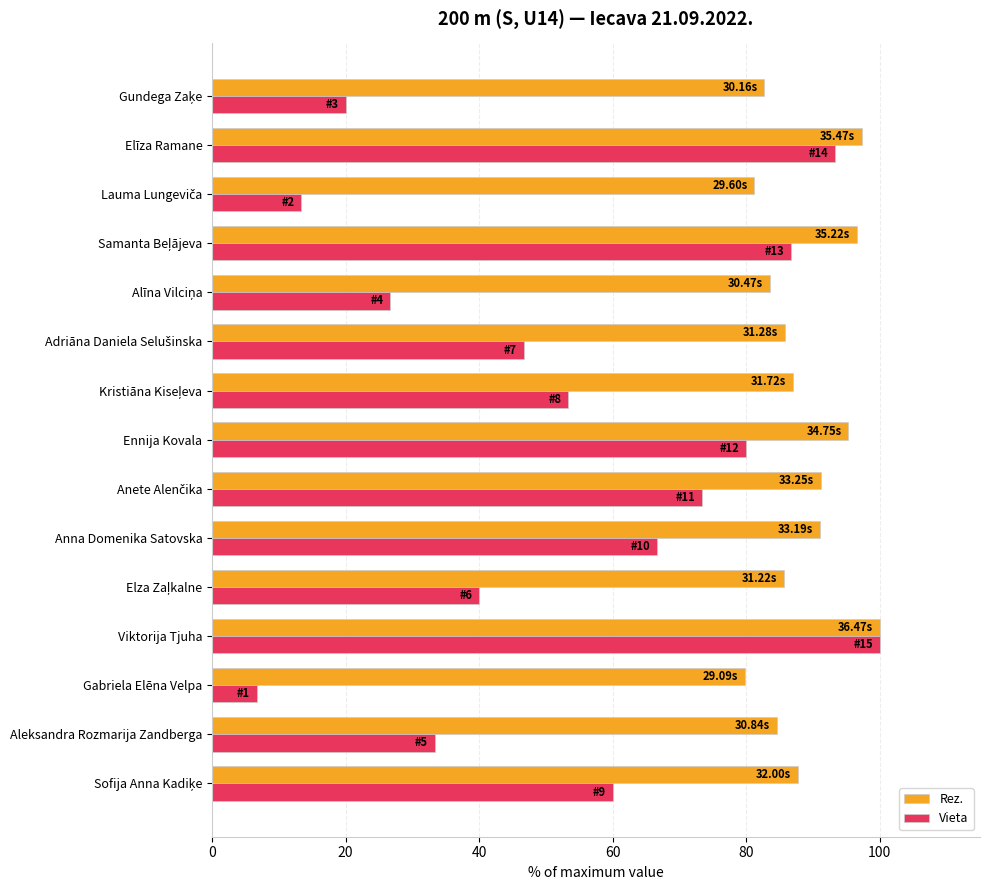

What is the total value across all series at Viktorija Tjuha?

200.0